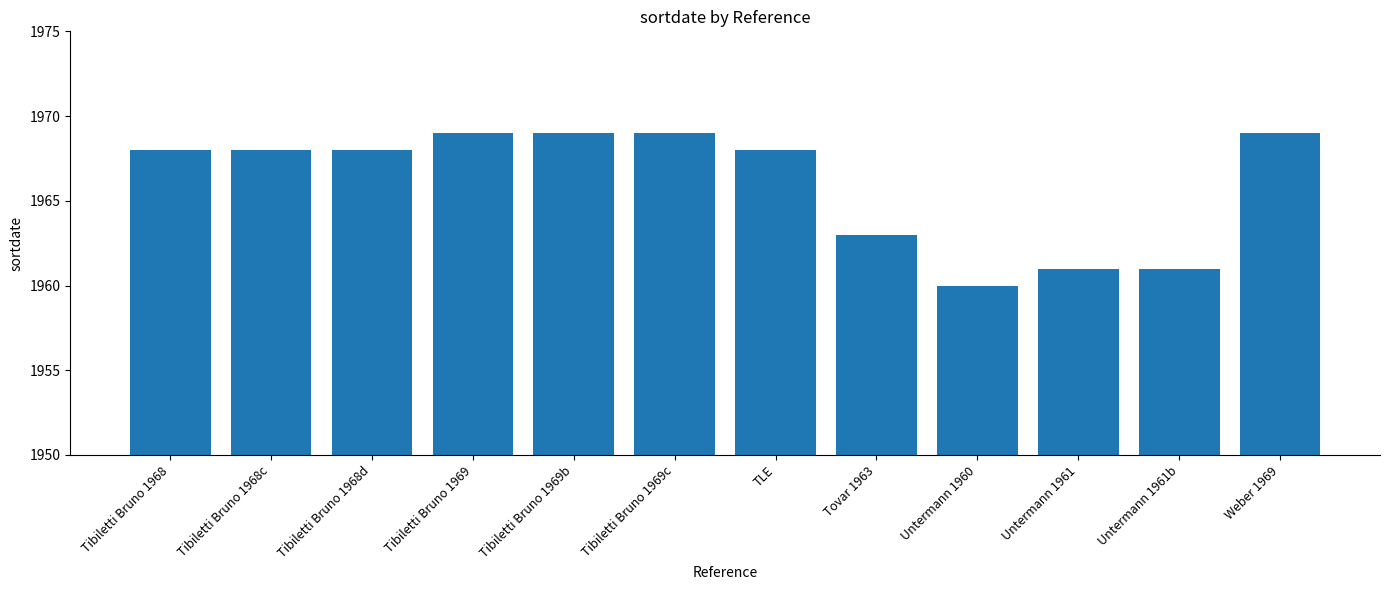

What is the ratio of the value at Untermann 1960 to the value at Tibiletti Bruno 1969c?

1.0